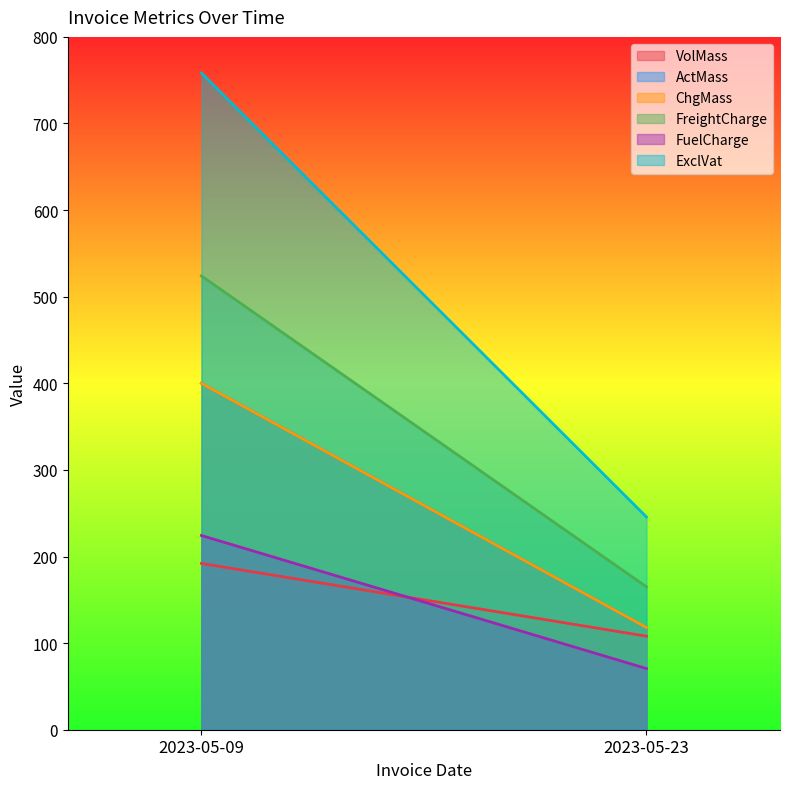

Rank the series at 2023-05-09 from lowest to highest value.

VolMass, FuelCharge, ActMass, ChgMass, FreightCharge, ExclVat